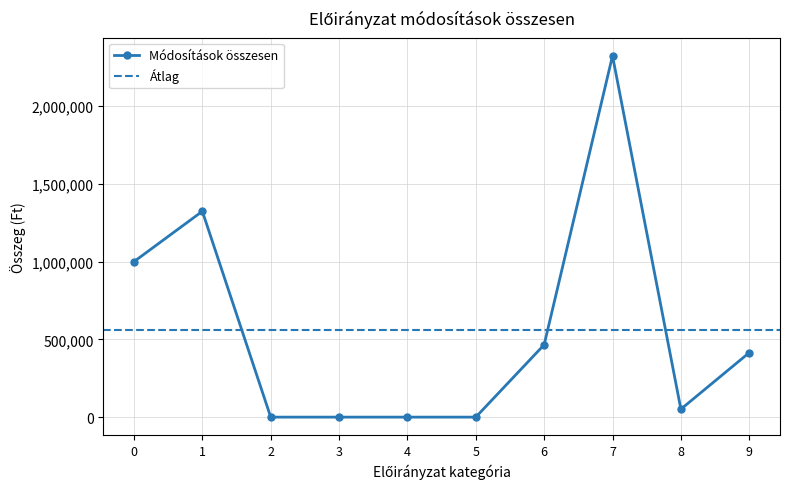

The value of Módosítások összesen at 0 is 1000000. True or false?

True